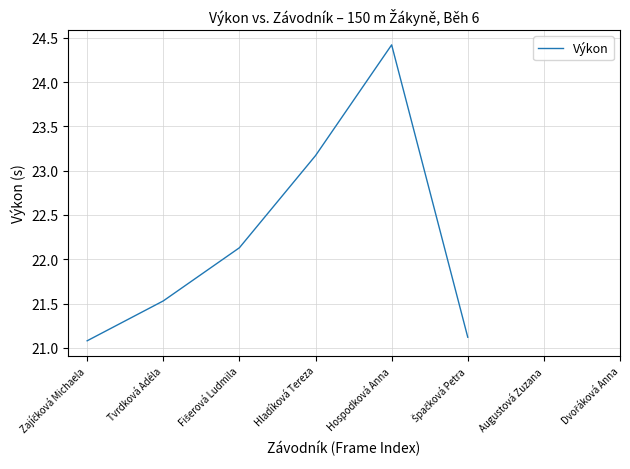

What is the label of the 7th point from the left?

Augustová Zuzana